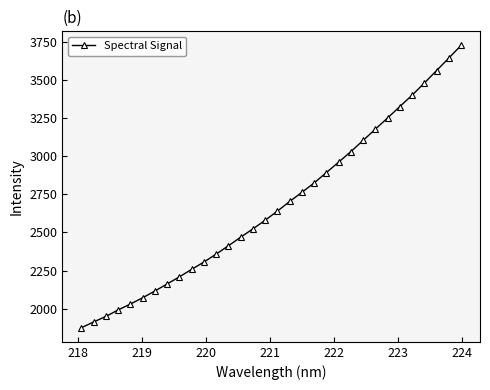

What is the value of the 7th point from the left?

2116.7